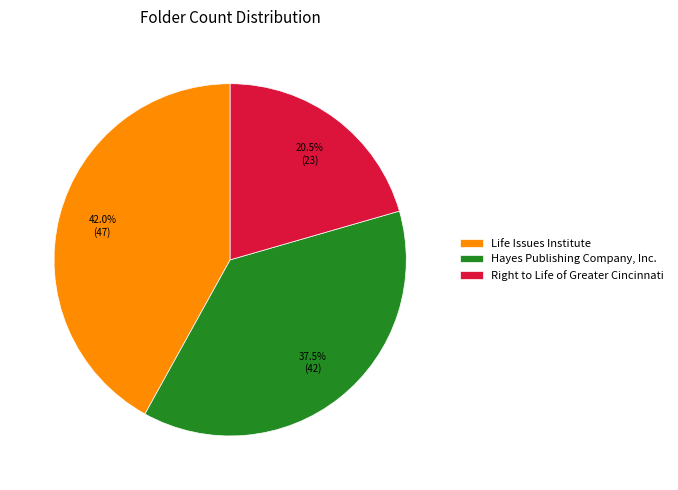

How much of the chart is everything except Hayes Publishing Company, Inc.?

62.5%